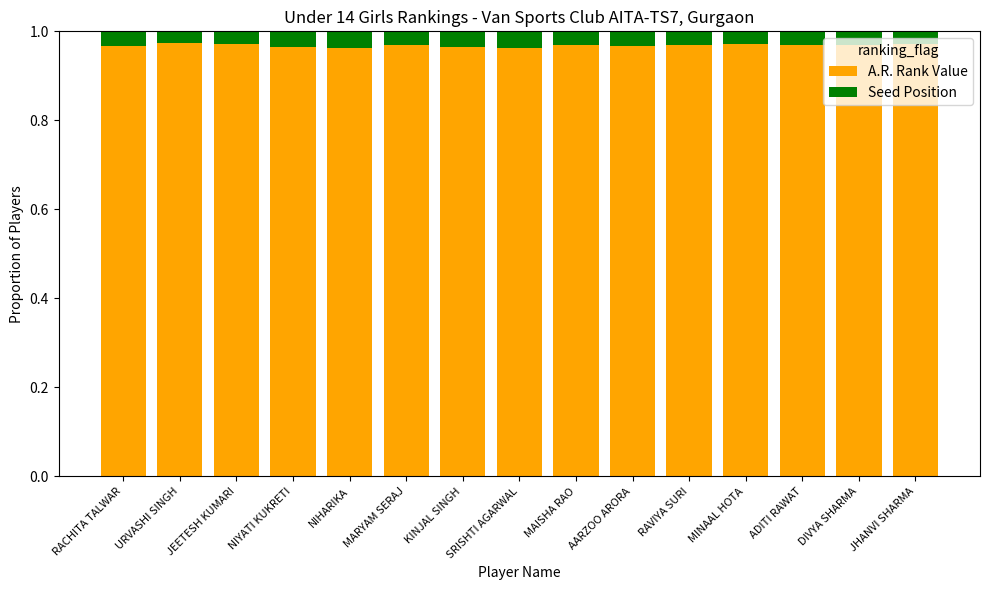

What is the sum of all A.R. Rank Value values?

14.5